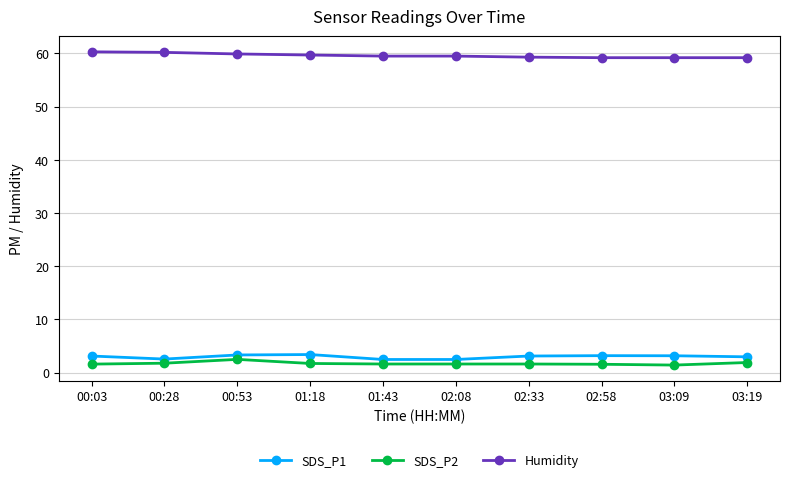

What is the sum of all SDS_P1 values?

29.6